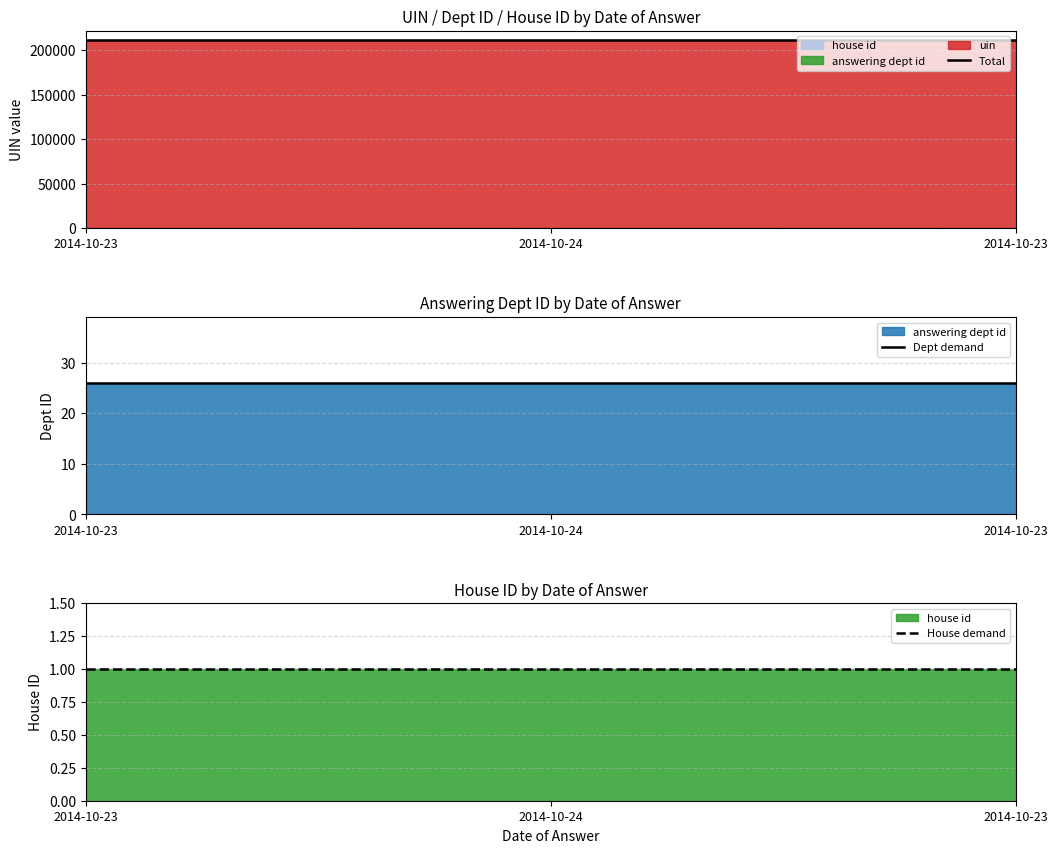

Where is Total nearest to the value 211082?

2014-10-24